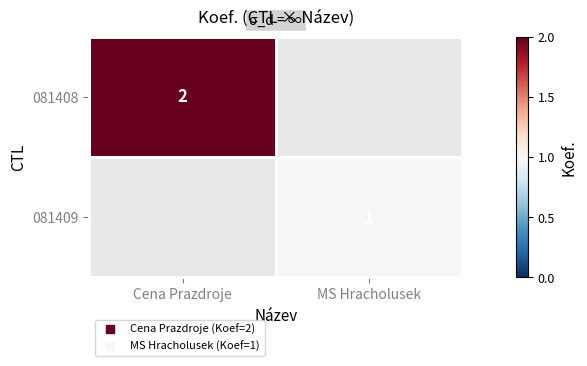

Is the value of 081409 at Cena Prazdroje greater than the value of 081408 at MS Hracholusek?

No